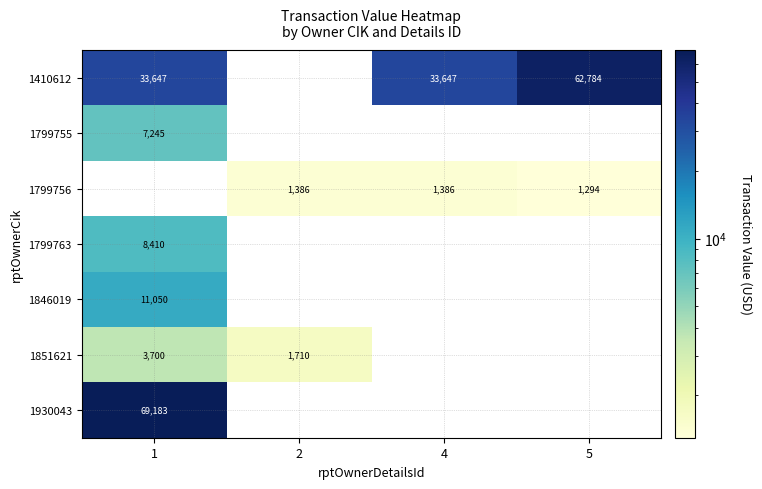

Is it true that 1851621 equals 1005 at 2?

False